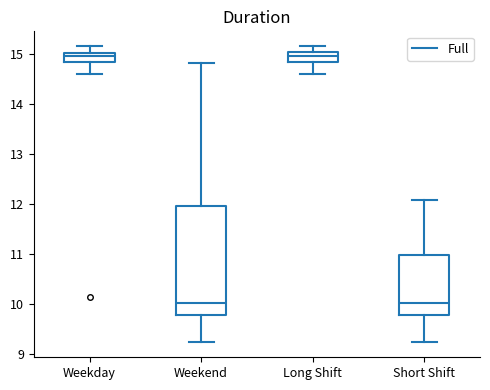

Comparing the boxes themselves (not the whiskers), which one is the tallest?

Weekend